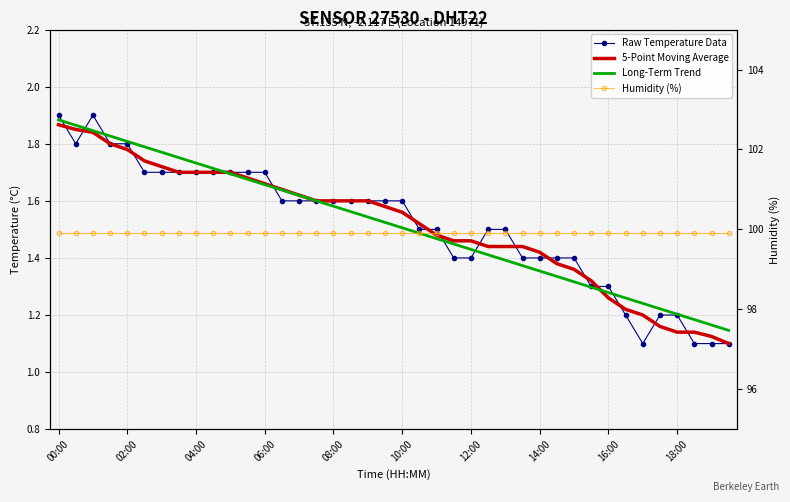

What is the minimum value shown in the chart?

1.1